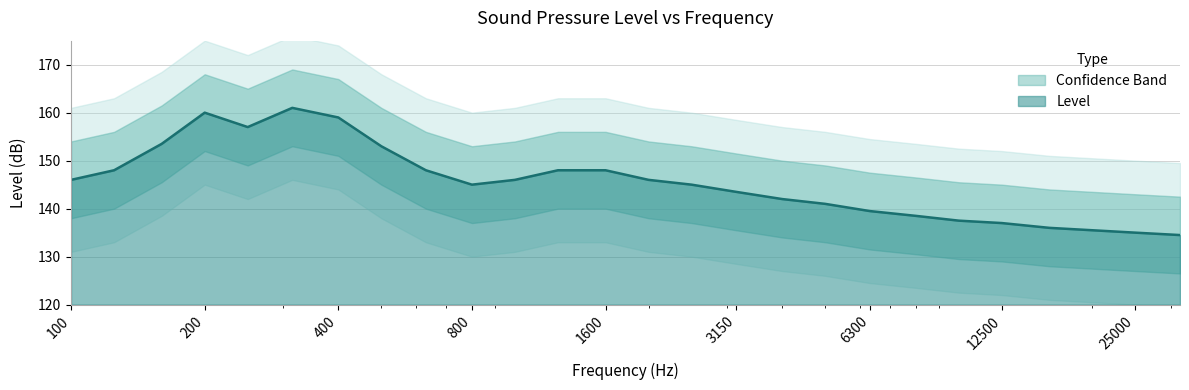

What is the difference between the values at 12500 and 3150?

6.5